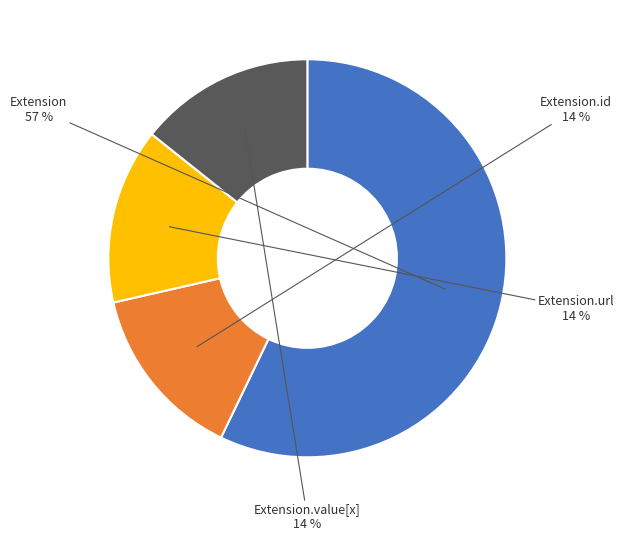

True or false: Extension accounts for 8% of the total.

False